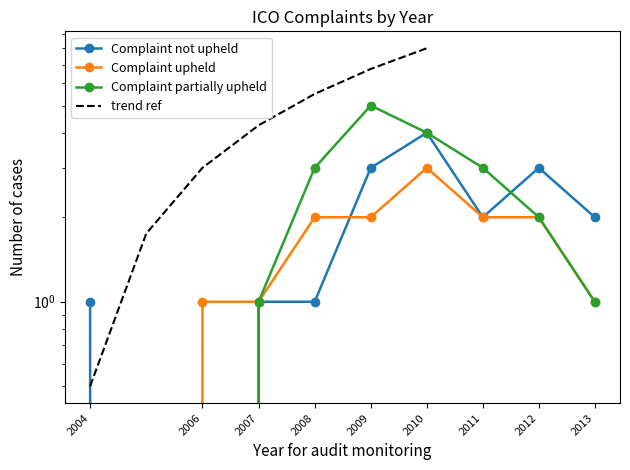

What is the sum of the Complaint partially upheld values at 2009 and 2010?

9